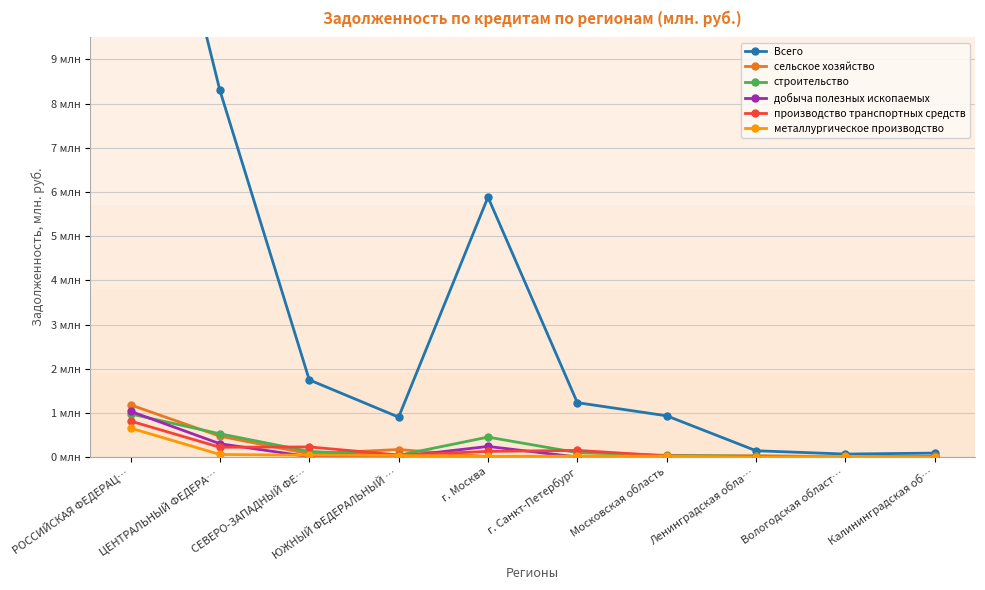

At which label is металлургическое производство closest to 327800?

ЦЕНТРАЛЬНЫЙ ФЕДЕРА…